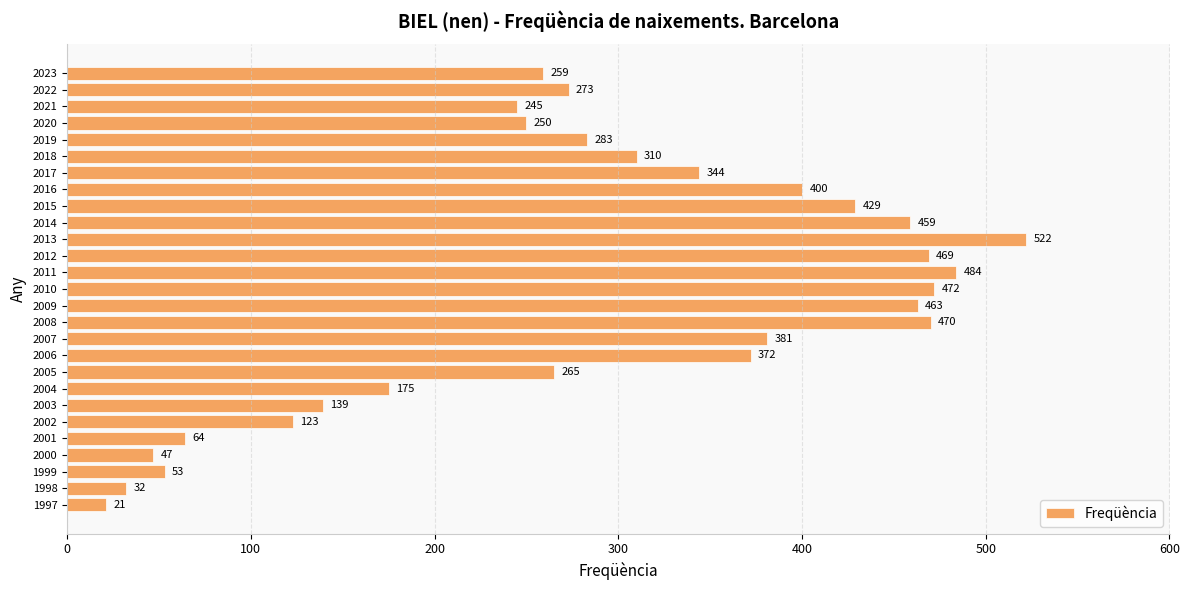

Count the number of categories in the chart.

27